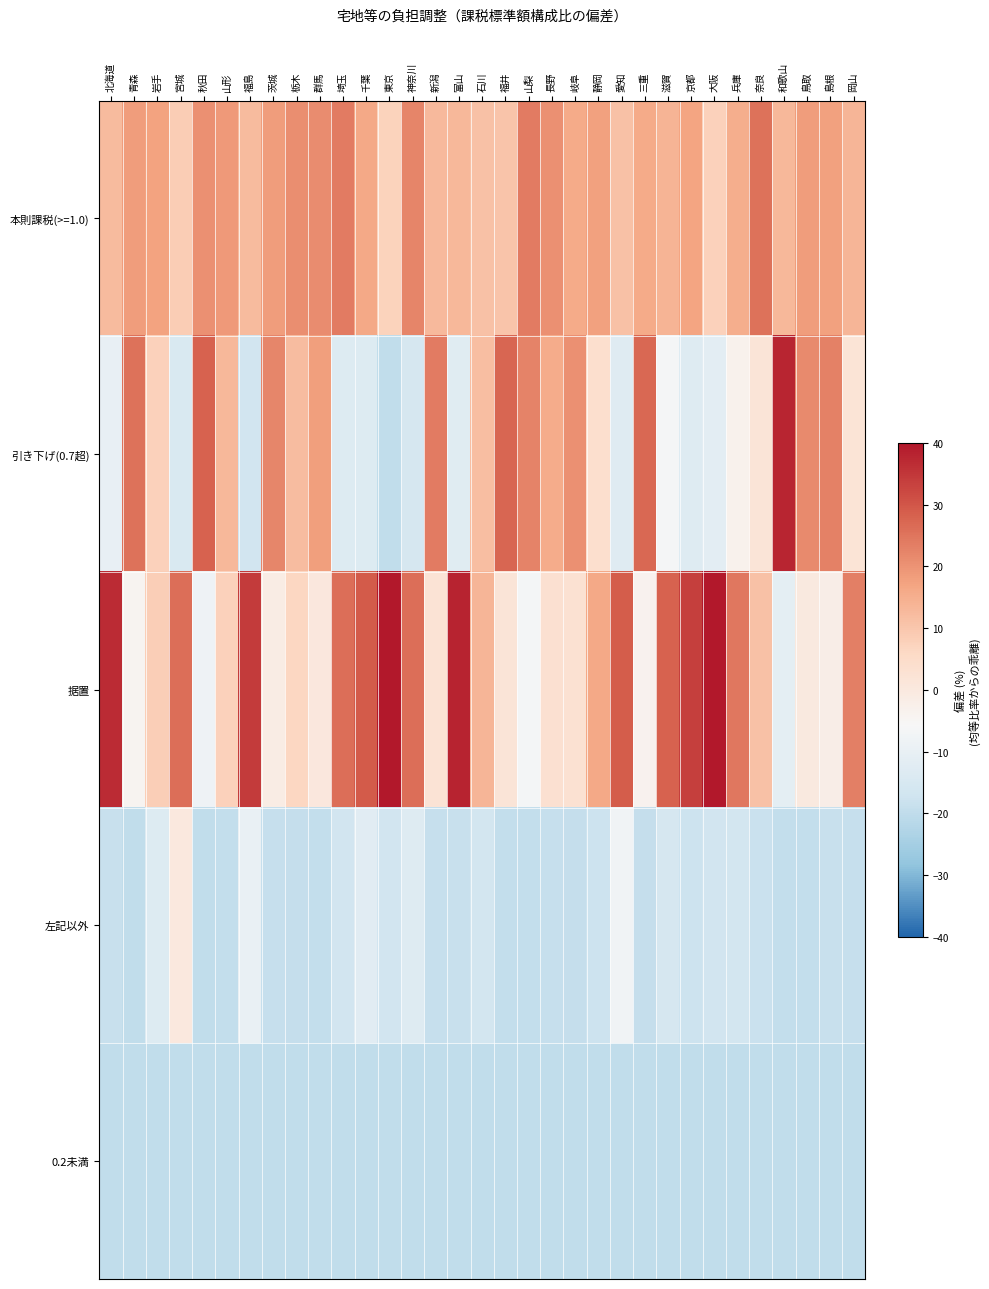

How many categories are shown in the chart?

33